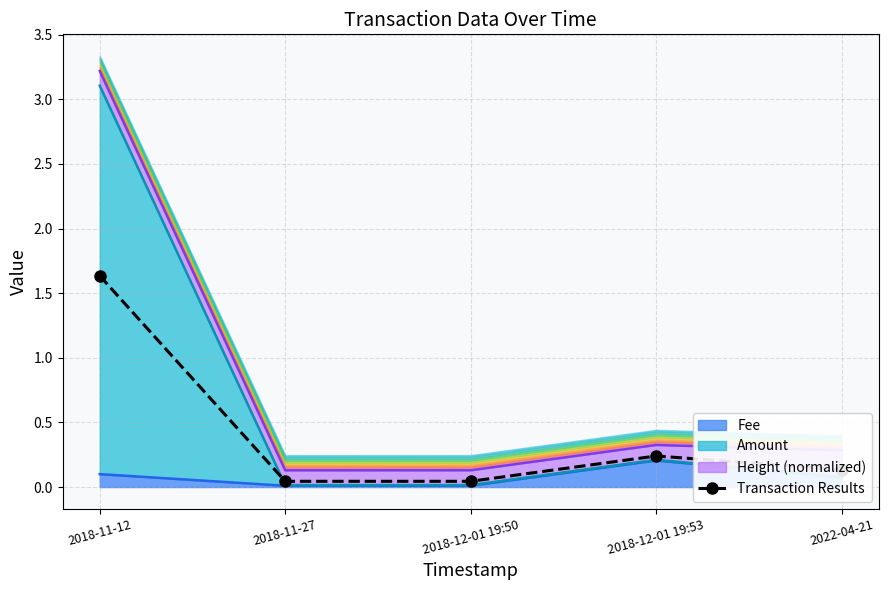

What is the sum of the values at 2018-12-01 19:53 and 2018-12-01 19:50?

0.3